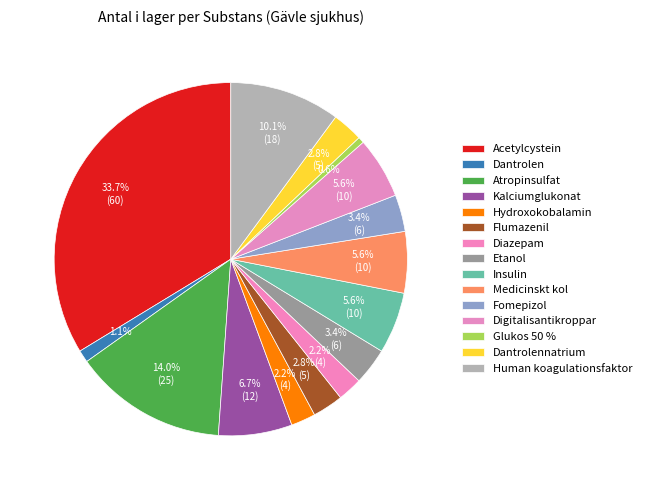

Is it true that Insulin is 6% of the pie?

True